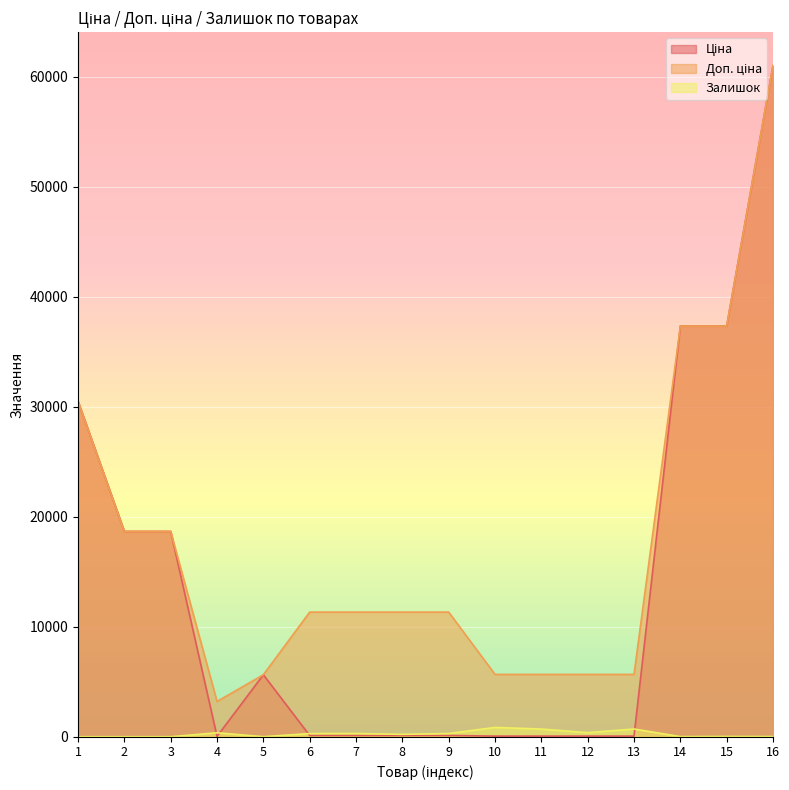

Reading left to right, what are all the values shown in this chart?

Ціна: 1=30512.3	2=18671.5	3=18671.5	4=32.0	5=5636.0	6=113.3	7=113.3	8=113.3	9=113.3	10=56.7	11=56.7	12=56.7	13=56.7	14=37343.0	15=37343.0	16=61024.7
Доп. ціна: 1=30512.3	2=18671.5	3=18671.5	4=3205.0	5=5636.0	6=11334.0	7=11334.0	8=11334.0	9=11334.0	10=5667.0	11=5667.0	12=5667.0	13=5667.0	14=37343.0	15=37343.0	16=61024.7
Залишок: 1=0.0	2=0.0	3=0.0	4=360.0	5=2.0	6=289.0	7=290.0	8=215.0	9=290.0	10=845.0	11=698.0	12=370.0	13=702.0	14=12.0	15=22.0	16=15.0